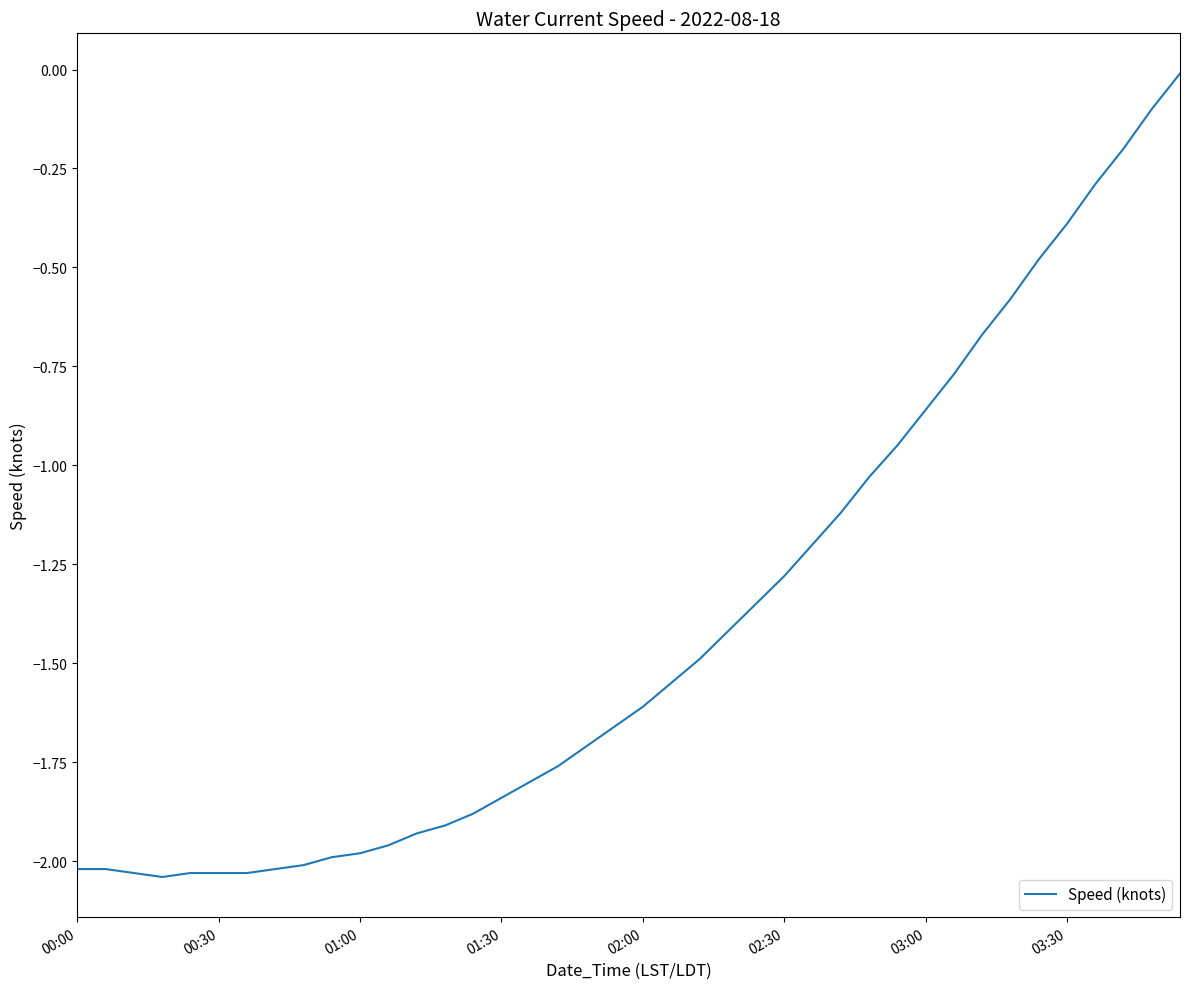

What is the difference between the maximum and minimum values?

2.0